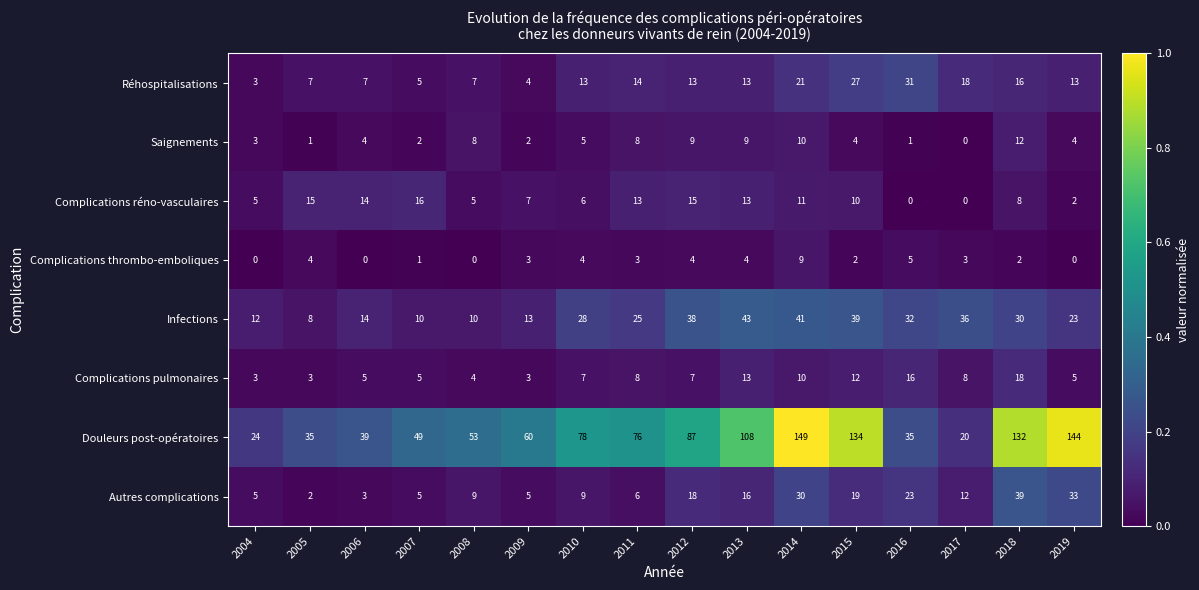

At which label is Complications réno-vasculaires closest to 8?

2018